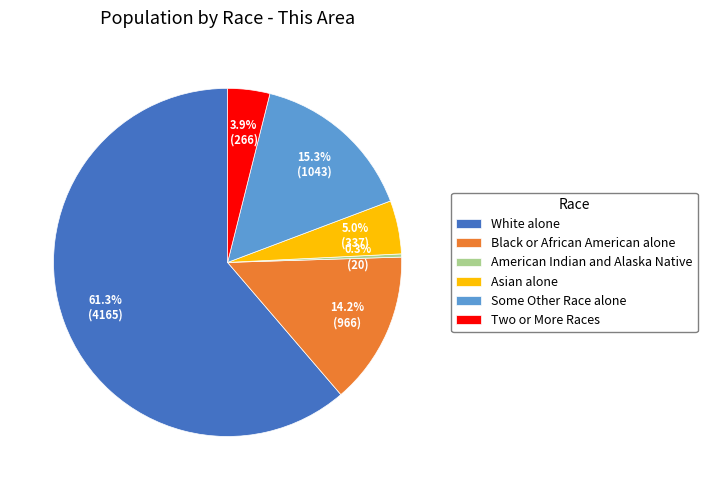

Is the sum of Some Other Race alone and Two or More Races greater than half?

No